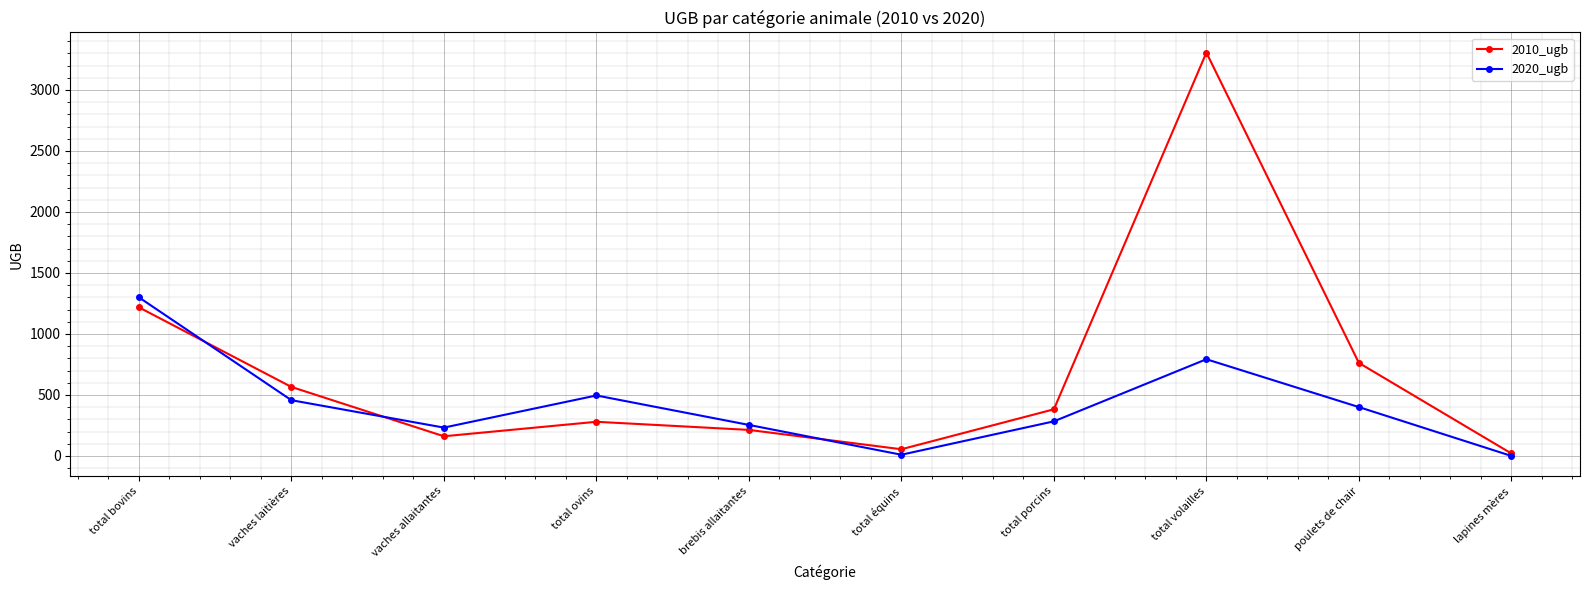

At which label does 2010_ugb first exceed 382?

total bovins